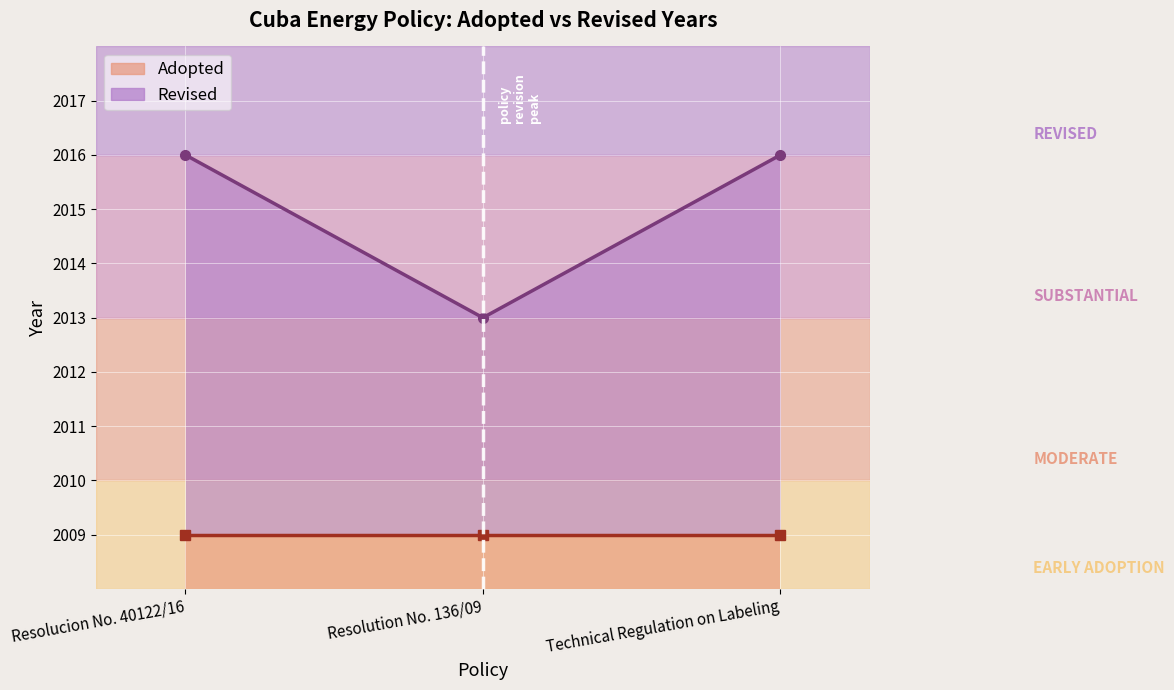

What is the average value?

2015